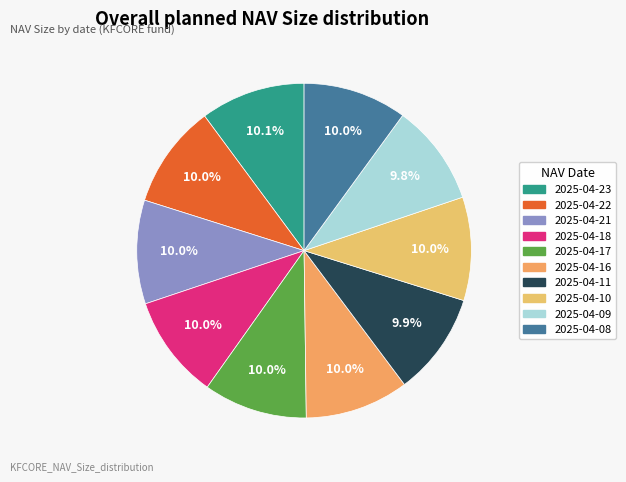

To the nearest percent, what is the average slice percentage?

10%